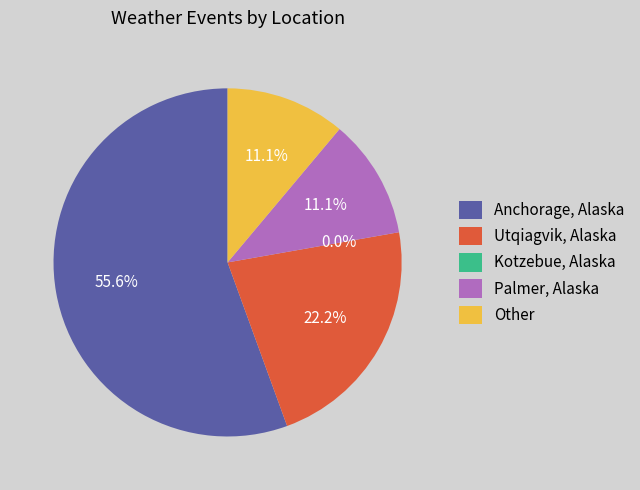

What is the total percentage of Other and Kotzebue, Alaska?

11.1%